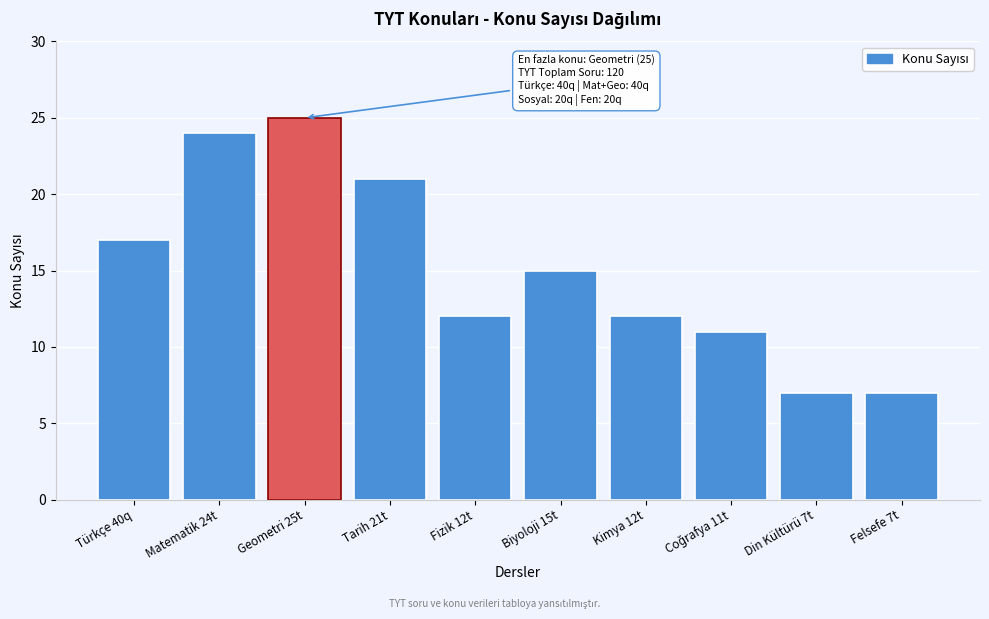

Reading right to left, extract all data points from this chart.

7	7	11	12	15	12	21	25	24	17